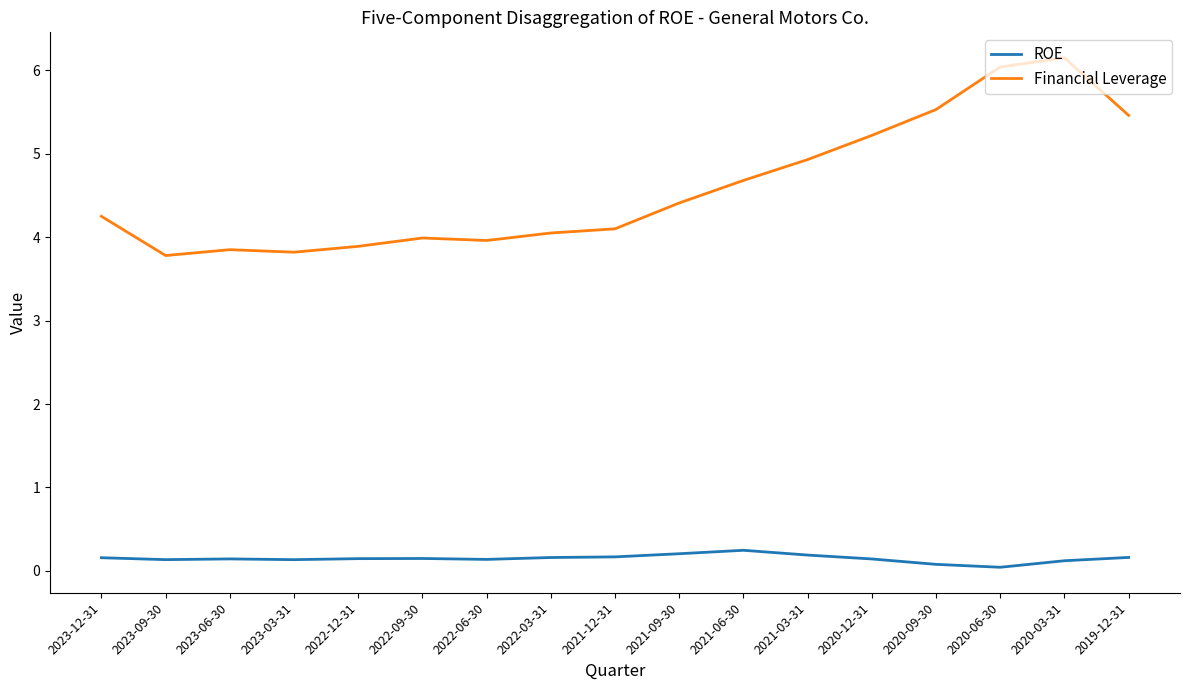

Is this an area chart (filled region under the line)?

No